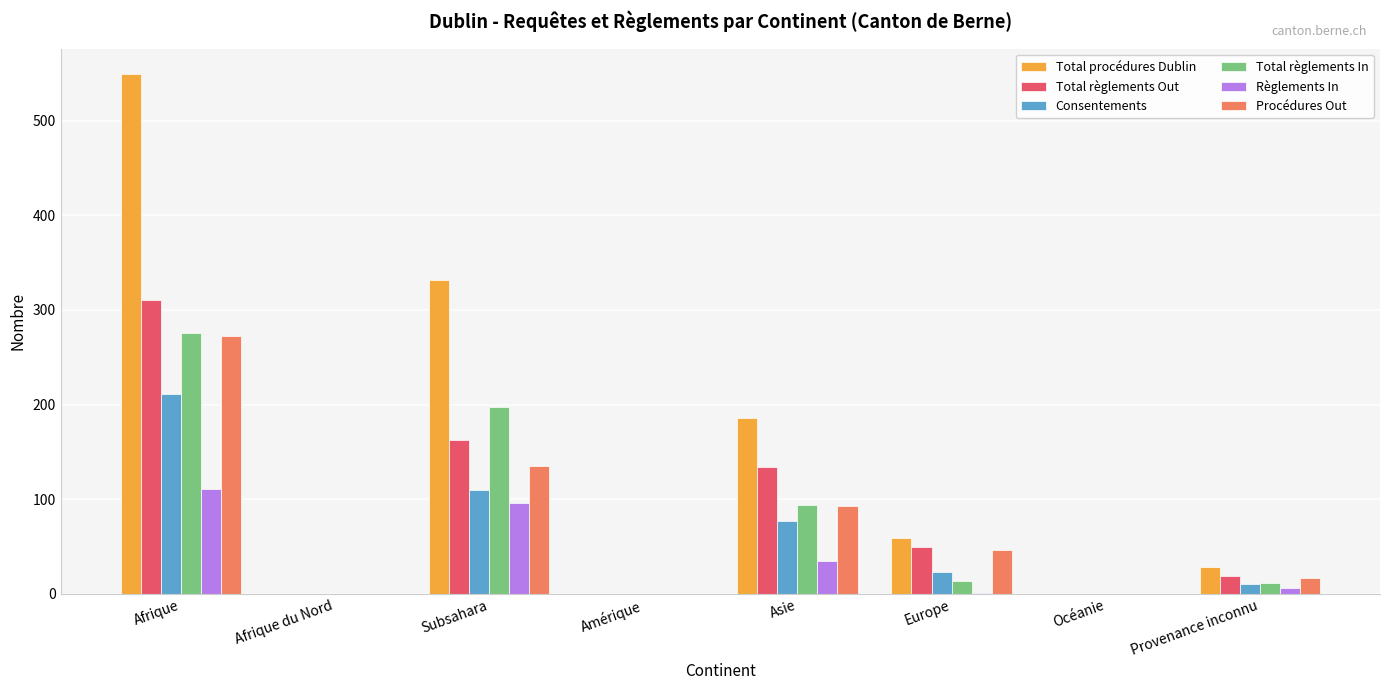

Is the value of Total règlements In at Afrique du Nord greater than the value of Procédures Out at Afrique?

No